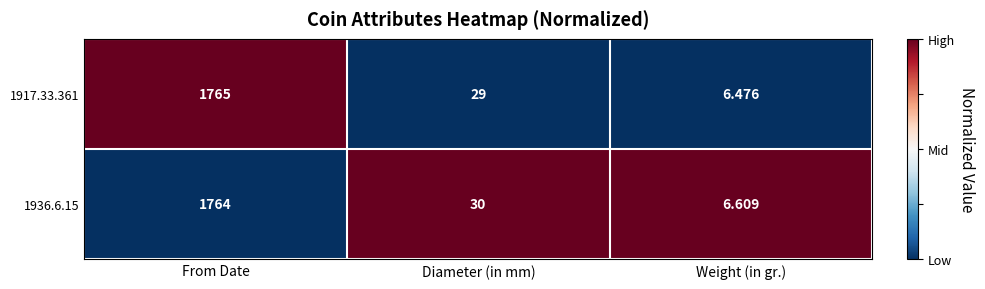

At which category is the sum across all series the highest?

From Date